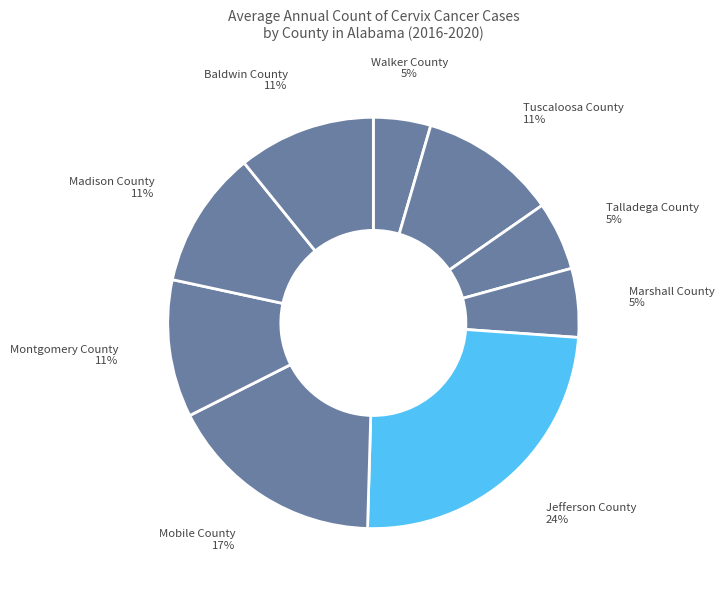

Which category has the biggest portion of the pie?

Jefferson County